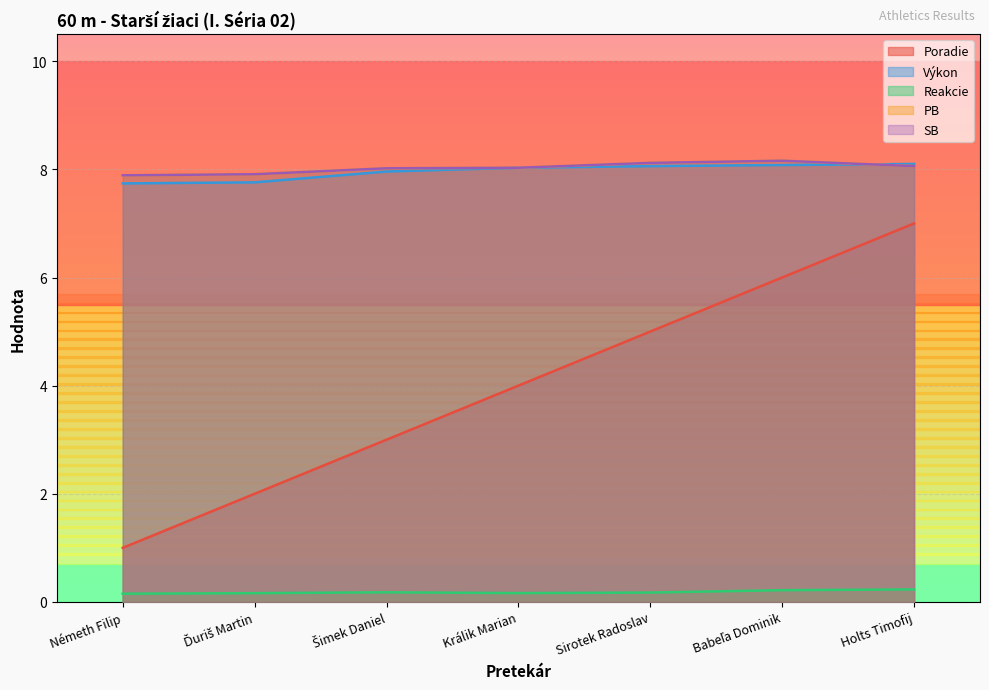

What is the label of the 3rd point from the right?

Sirotek Radoslav